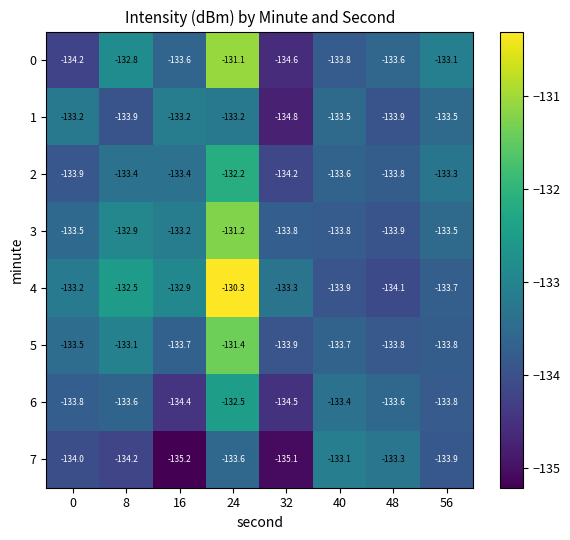

What is the difference between the maximum and minimum values in the 6 series?

2.0